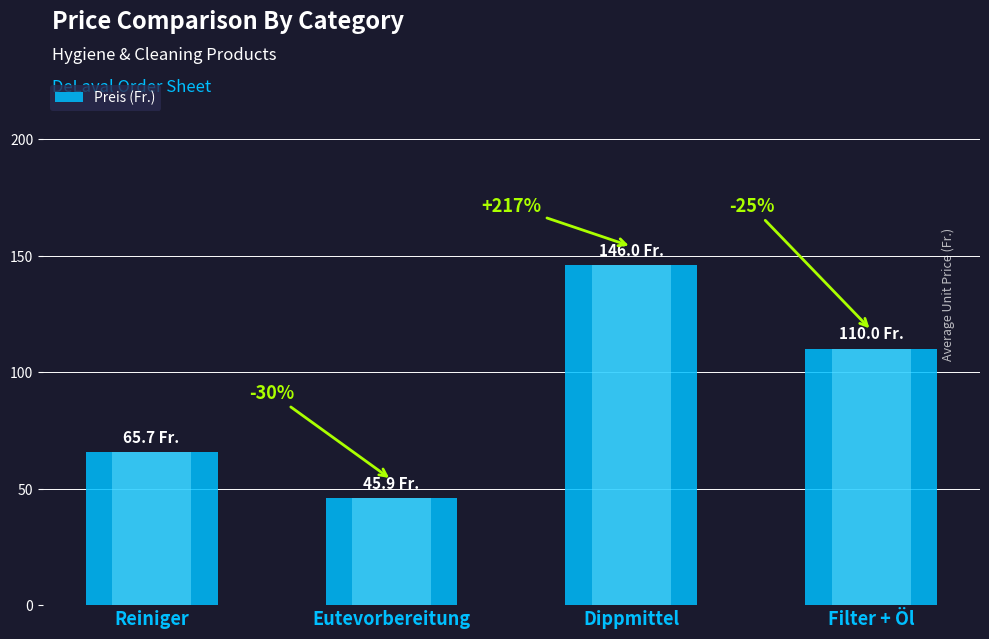

What is the label of the 4th bar from the left?

Filter + Öl